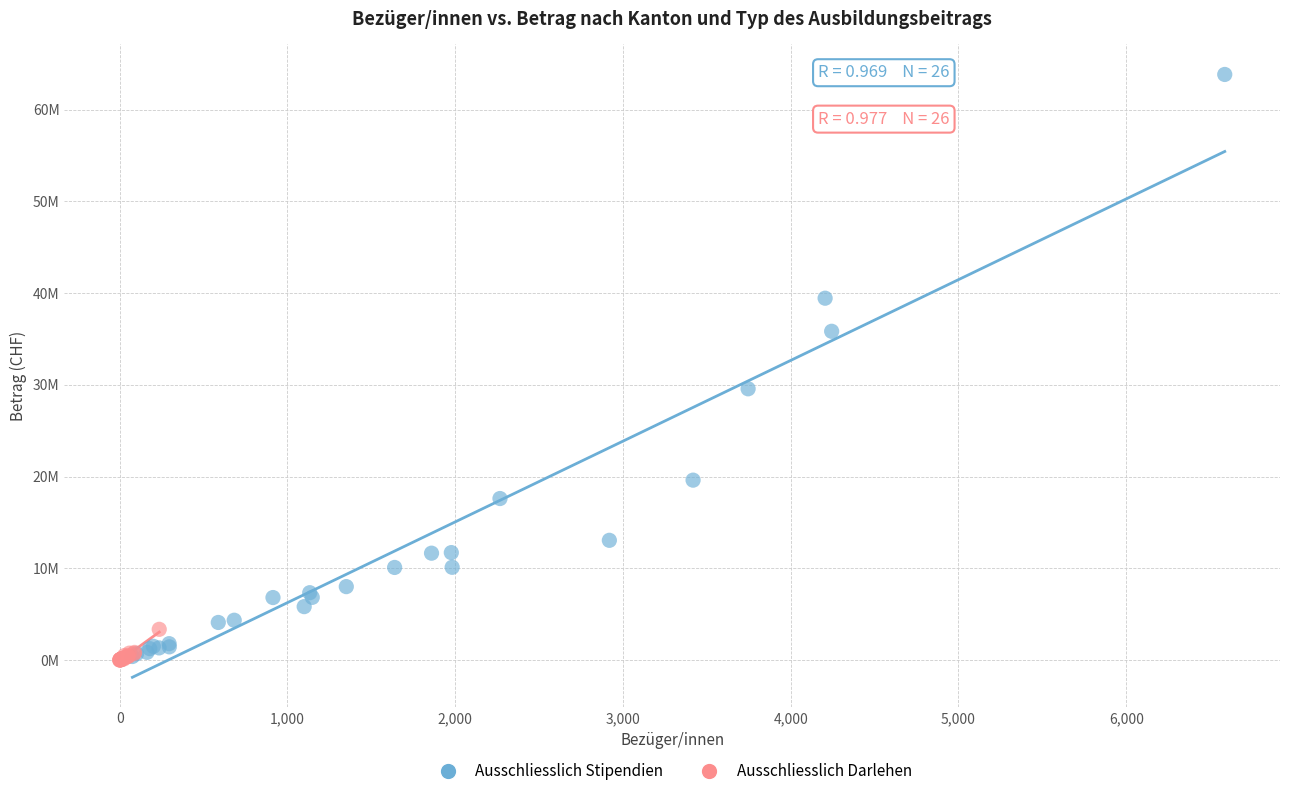

What are all the series names shown in the legend?

Ausschliesslich Stipendien, Ausschliesslich Darlehen